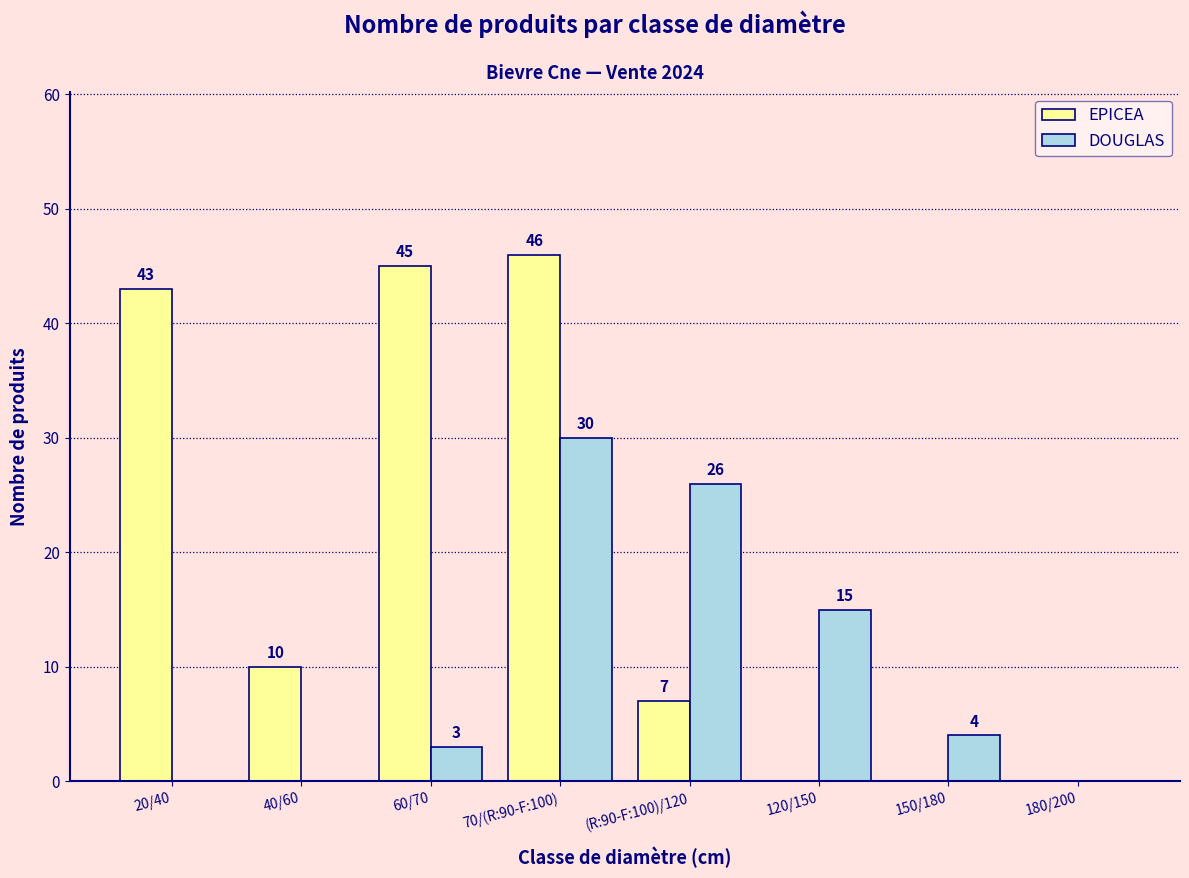

Reading left to right, what are all the values shown in this chart?

EPICEA: 20/40=43	40/60=10	60/70=45	70/(R:90-F:100)=46	(R:90-F:100)/120=7	120/150=0	150/180=0	180/200=0
DOUGLAS: 20/40=0	40/60=0	60/70=3	70/(R:90-F:100)=30	(R:90-F:100)/120=26	120/150=15	150/180=4	180/200=0